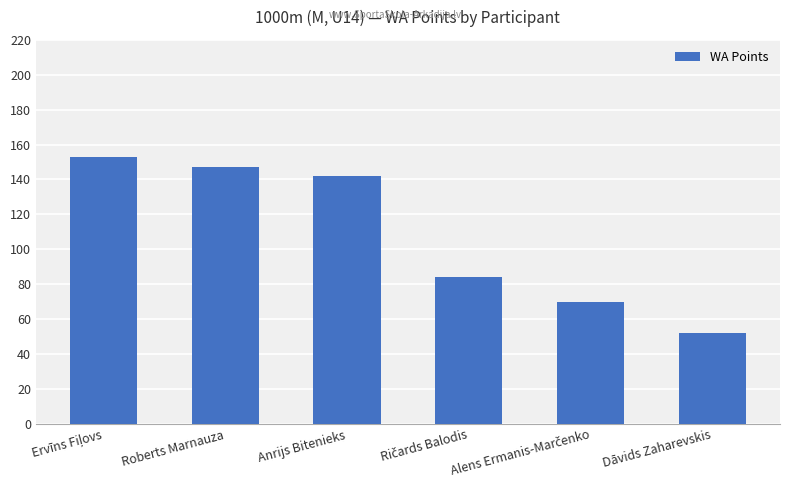

What is the difference between the maximum and second lowest values?

83